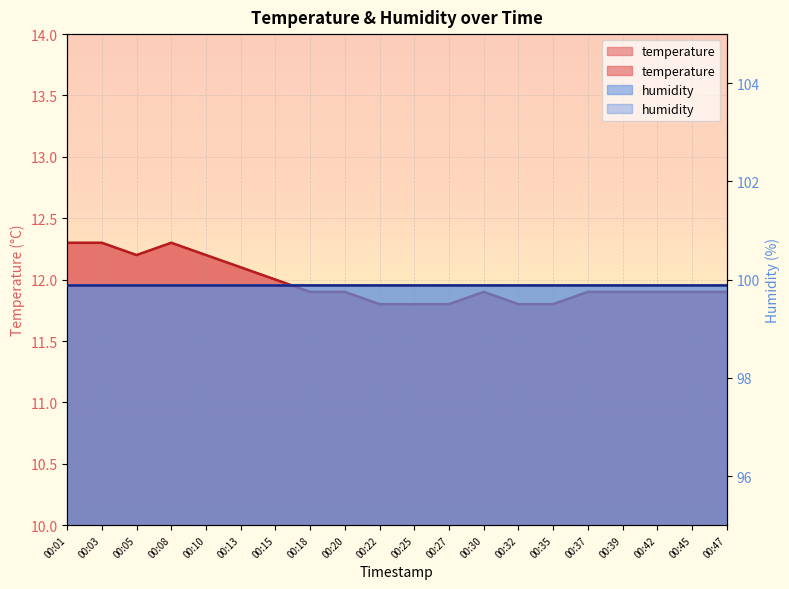

Reading left to right, list all the values displayed in this chart.

00:01=12.3	00:03=12.3	00:05=12.2	00:08=12.3	00:10=12.2	00:13=12.1	00:15=12.0	00:18=11.9	00:20=11.9	00:22=11.8	00:25=11.8	00:27=11.8	00:30=11.9	00:32=11.8	00:35=11.8	00:37=11.9	00:39=11.9	00:42=11.9	00:45=11.9	00:47=11.9